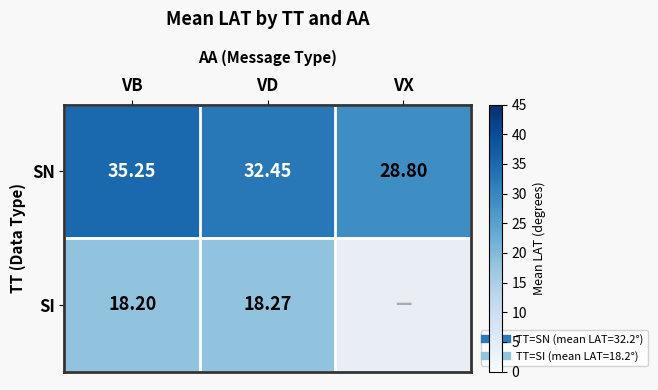

The row_0 series shows 32.5 at VD. True or false?

True